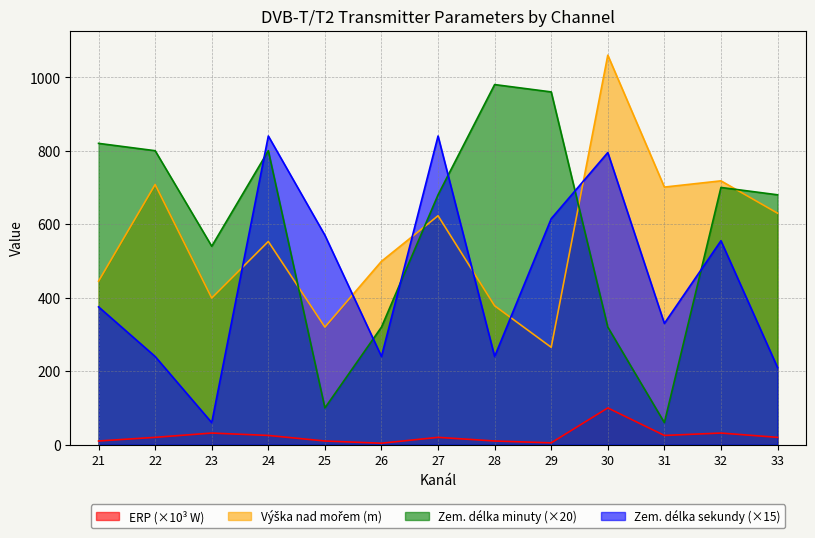

Reading left to right, list all the values displayed in this chart.

Avg ERP: 10.0	20.0	31.6	25.1	10.0	4.0	20.0	10.0	5.0	100.0	25.1	31.6	20.0
Avg Vyska: 445.0	708.0	399.0	553.0	320.0	499.0	623.0	378.0	265.0	1060.0	701.0	718.0	630.0
Avg Zem delka minuty: 820.0	800.0	540.0	800.0	100.0	320.0	680.0	980.0	960.0	320.0	60.0	700.0	680.0
Avg Zem delka sekundy: 375.0	240.0	60.0	840.0	570.0	240.0	840.0	240.0	615.0	795.0	330.0	555.0	210.0